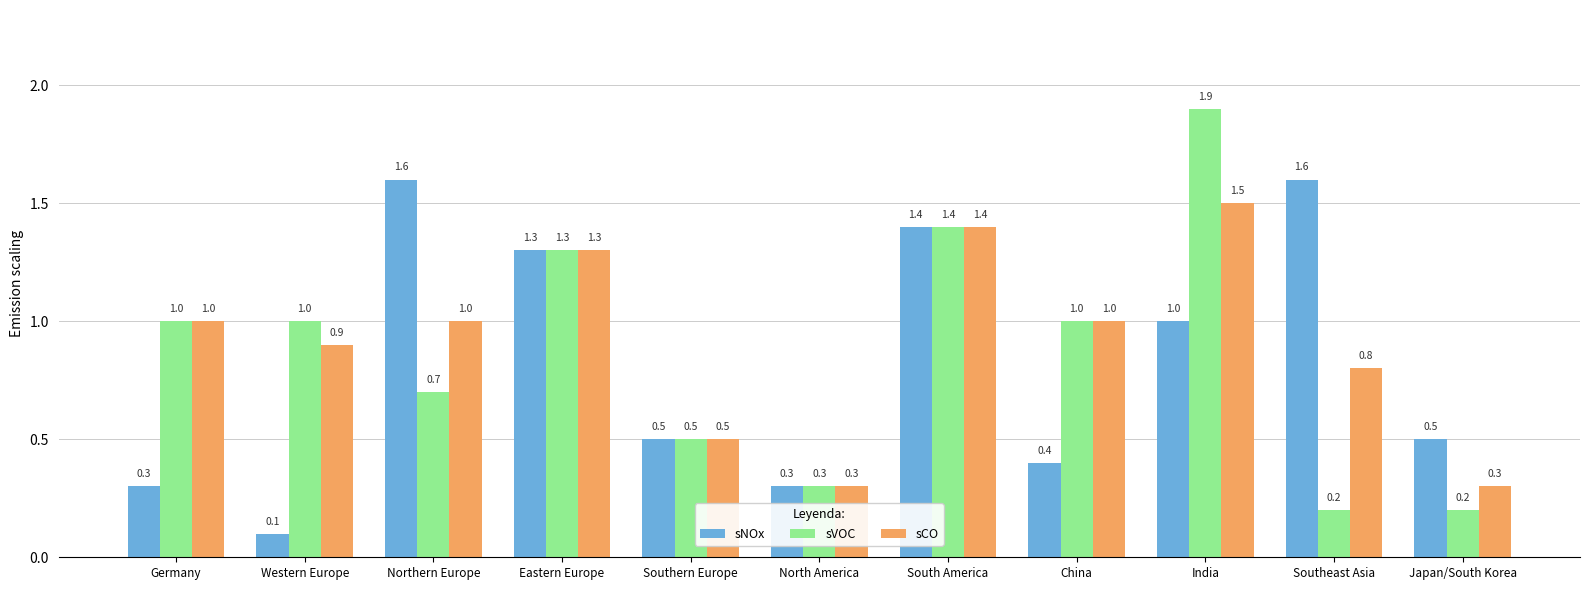

What is the sum of the sVOC values at Southeast Asia and Germany?

1.2